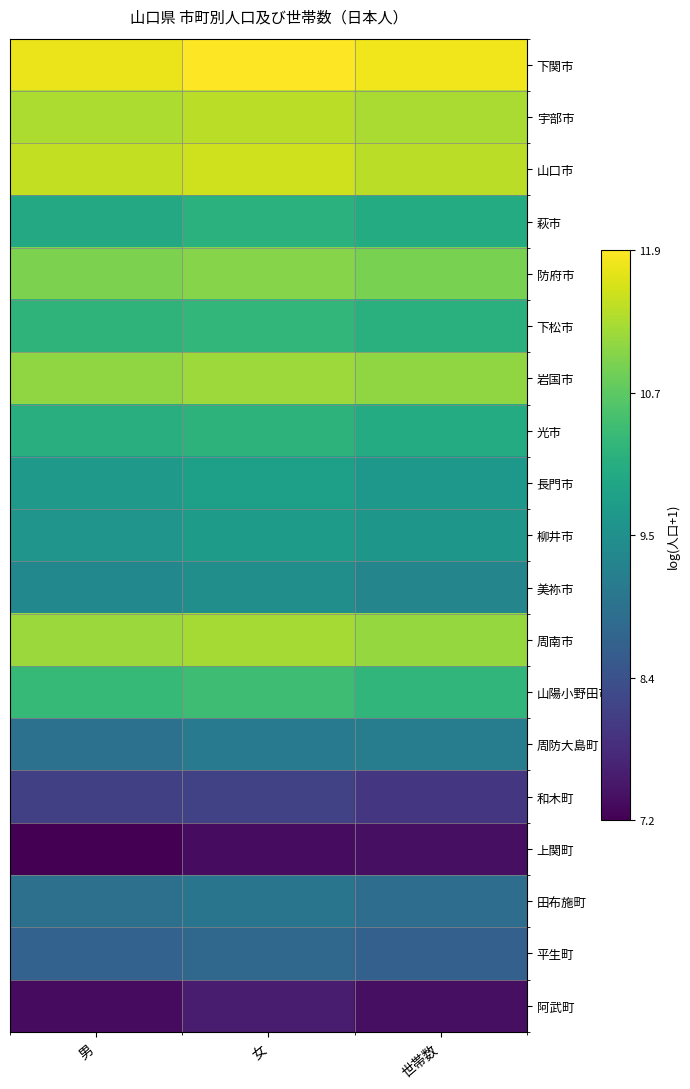

At which category is the sum across all series the highest?

女